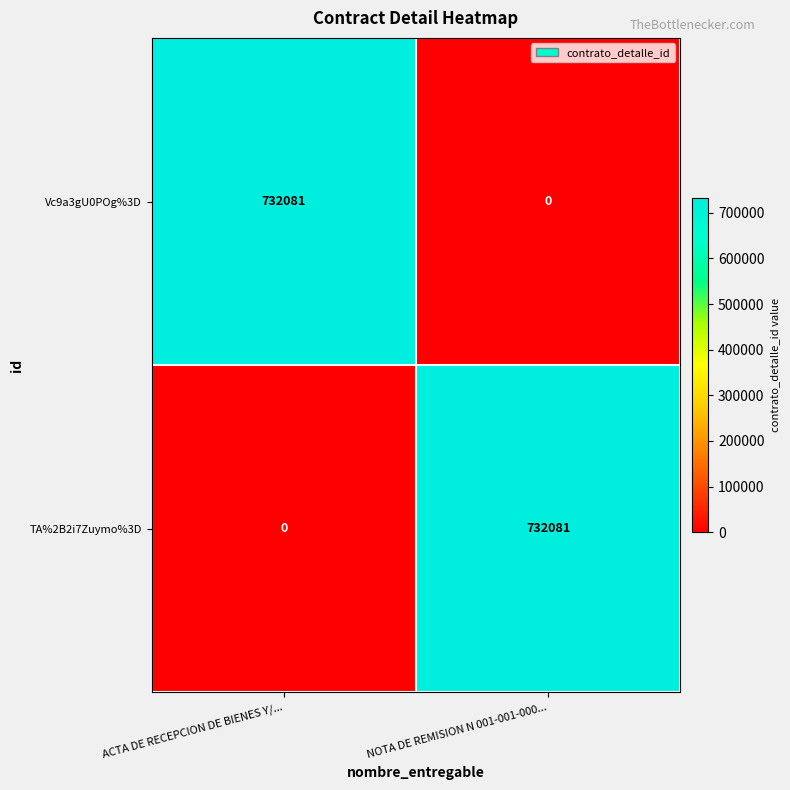

Is it true that Vc9a3gU0POg%3D equals 1004490 at ACTA DE RECEPCION DE BIENES Y/...?

False